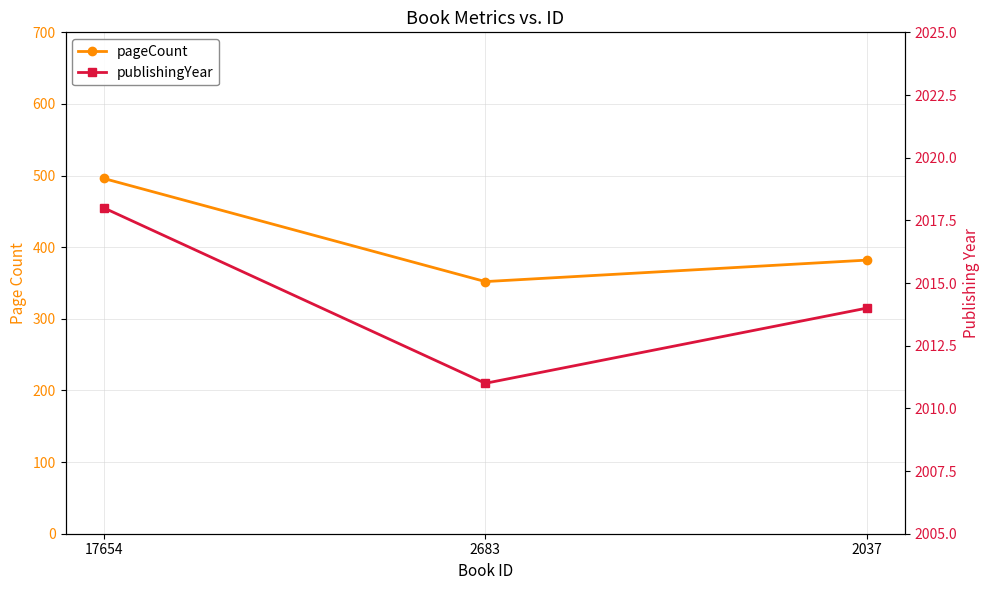

Is the value of pageCount at 2037 greater than the value of publishingYear at 2683?

No